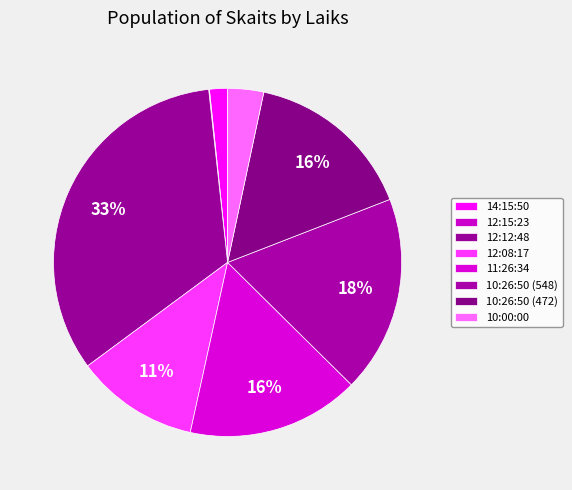

How many segments does this pie chart have?

8